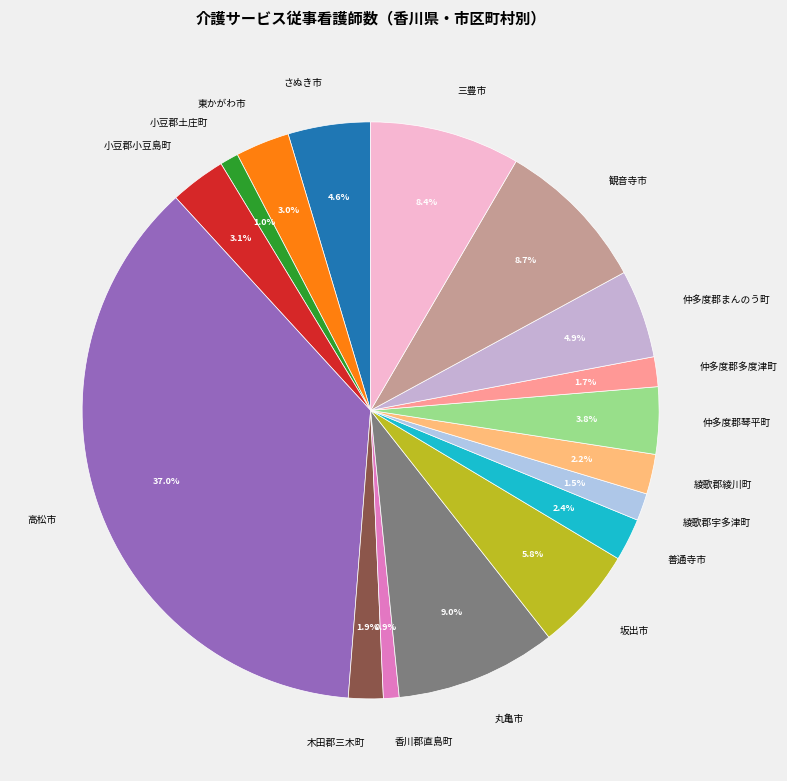

Which category has the biggest portion of the pie?

高松市